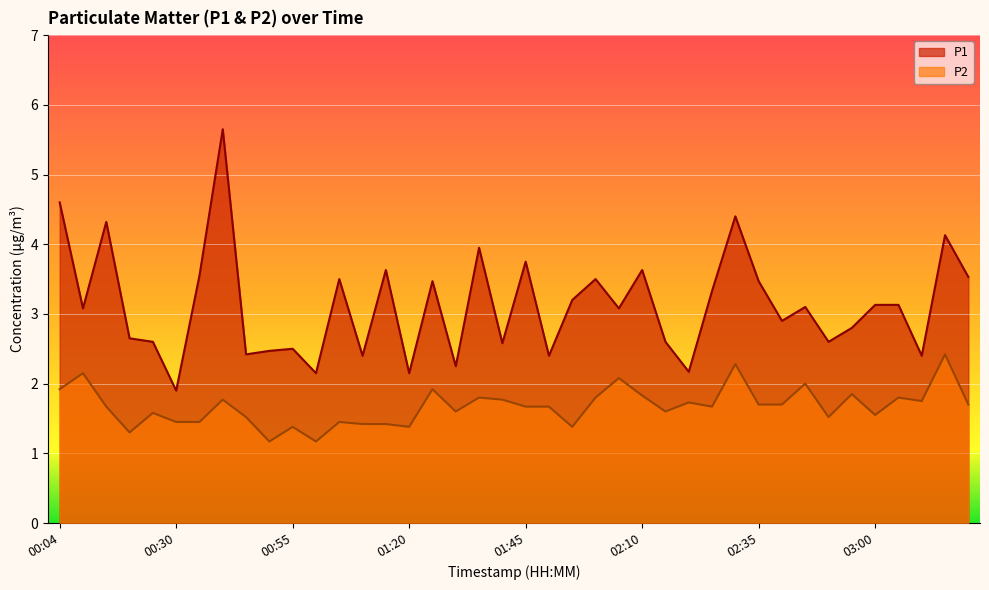

Rank the categories by P1 value from highest to lowest.

00:40, 00:04, 02:30, 00:14, 03:15, 01:35, 01:45, 01:15, 02:10, 00:35, 03:20, 01:05, 02:00, 01:25, 02:35, 02:25, 01:55, 03:00, 03:05, 02:45, 00:09, 02:05, 02:40, 02:55, 00:20, 00:25, 02:15, 02:50, 01:40, 00:55, 00:50, 00:45, 01:10, 01:50, 03:10, 01:30, 02:20, 01:00, 01:20, 00:30